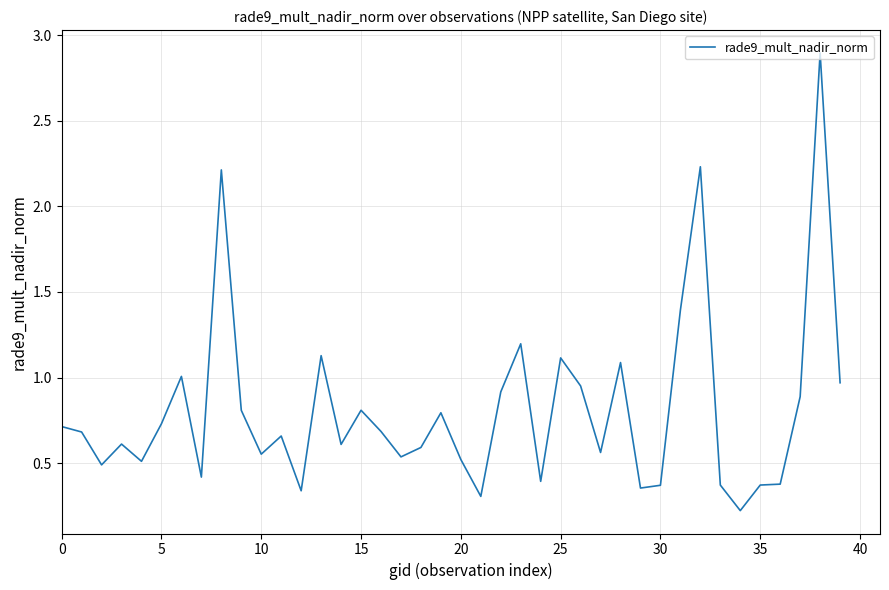

What is the greatest value displayed?

2.9